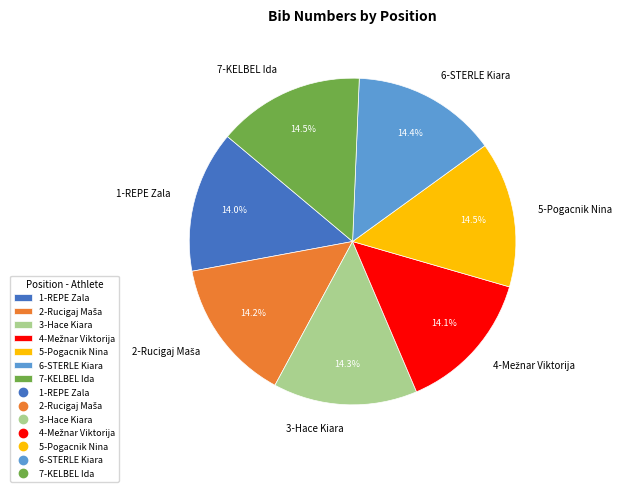

What percentage is NOT represented by 3-Hace Kiara?

85.7%